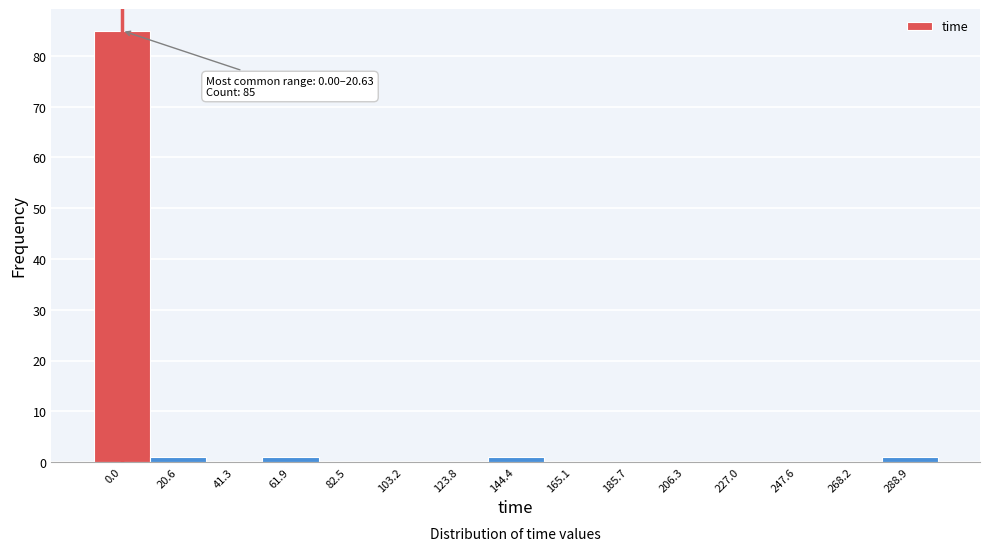

Reading left to right, list all the values displayed in this chart.

0.0=85	20.6=1	41.3=0	61.9=1	82.5=0	103.2=0	123.8=0	144.4=1	165.1=0	185.7=0	206.3=0	227.0=0	247.6=0	268.2=0	288.9=1